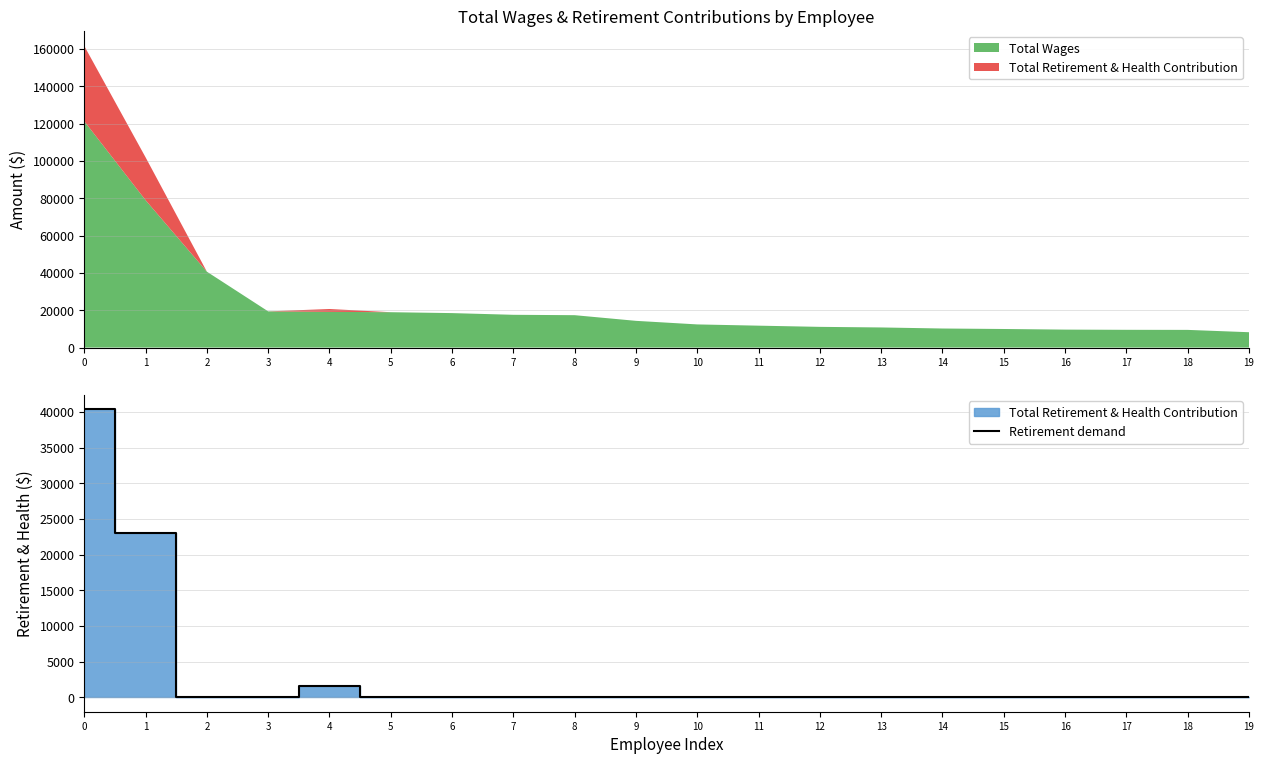

What is the difference between the second highest and second lowest values?

22961